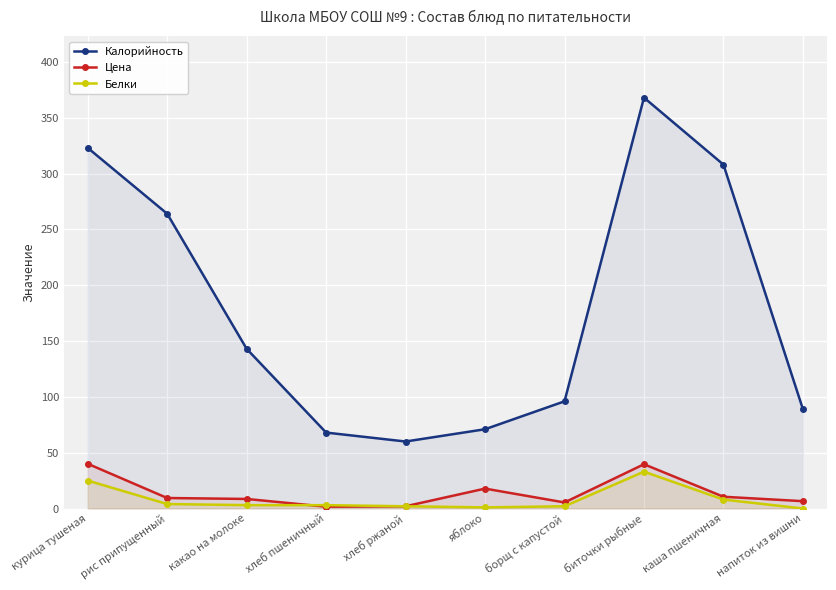

In Цена, how many points are higher than both neighbors (excluding endpoints)?

2